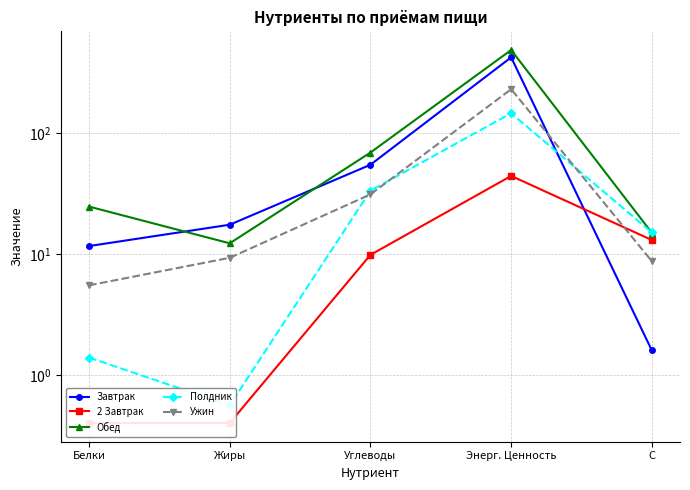

True or false: 2 Завтрак and Полдник intersect in this chart.

False